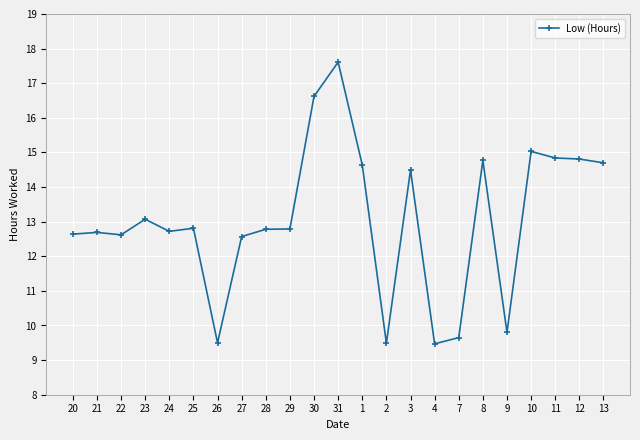

What position from the left is 31?

12